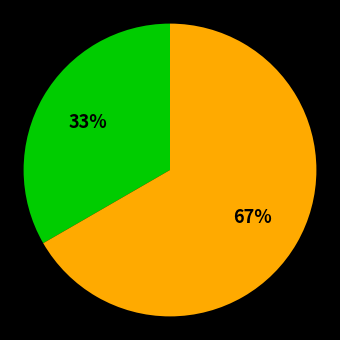

Count the number of slices in the pie.

2